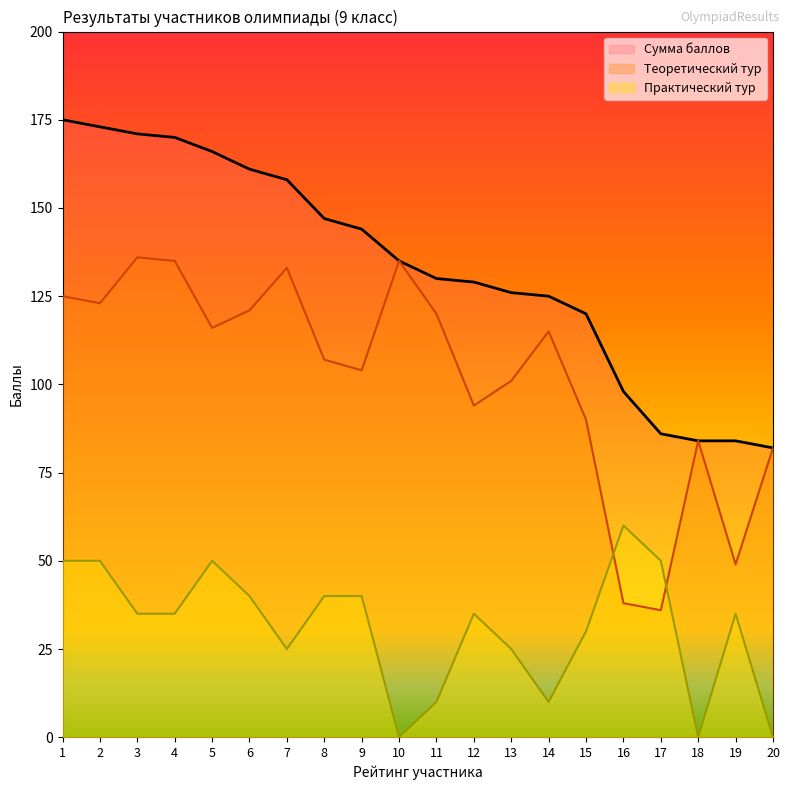

At which label is Сумма баллов closest to 128?

12